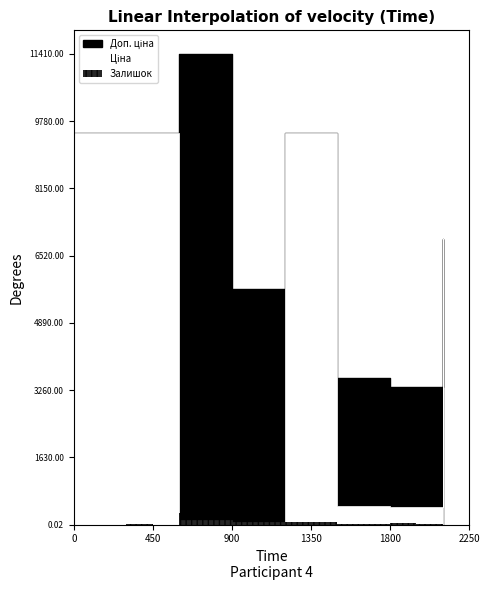

Which series has the largest total across all categories?

Доп. ціна